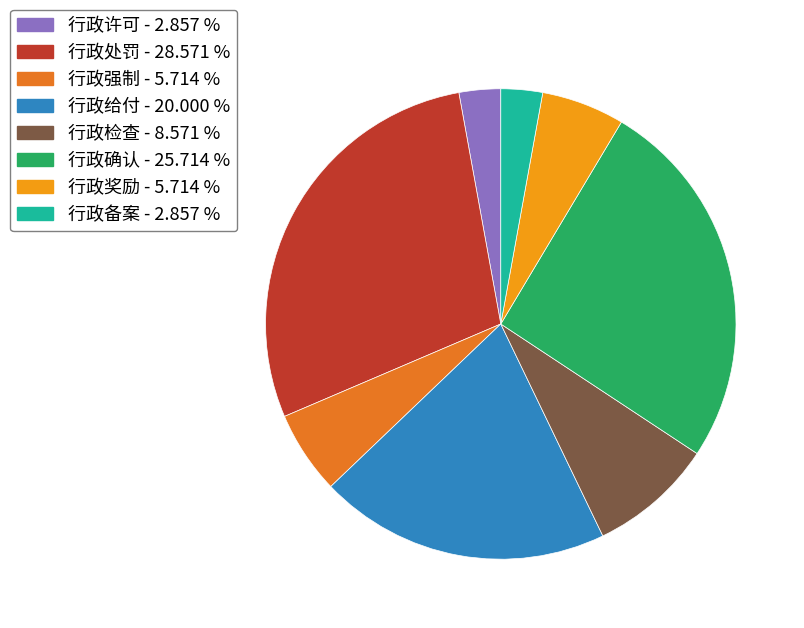

Combined, do 行政给付 and 行政确认 account for over 50%?

No